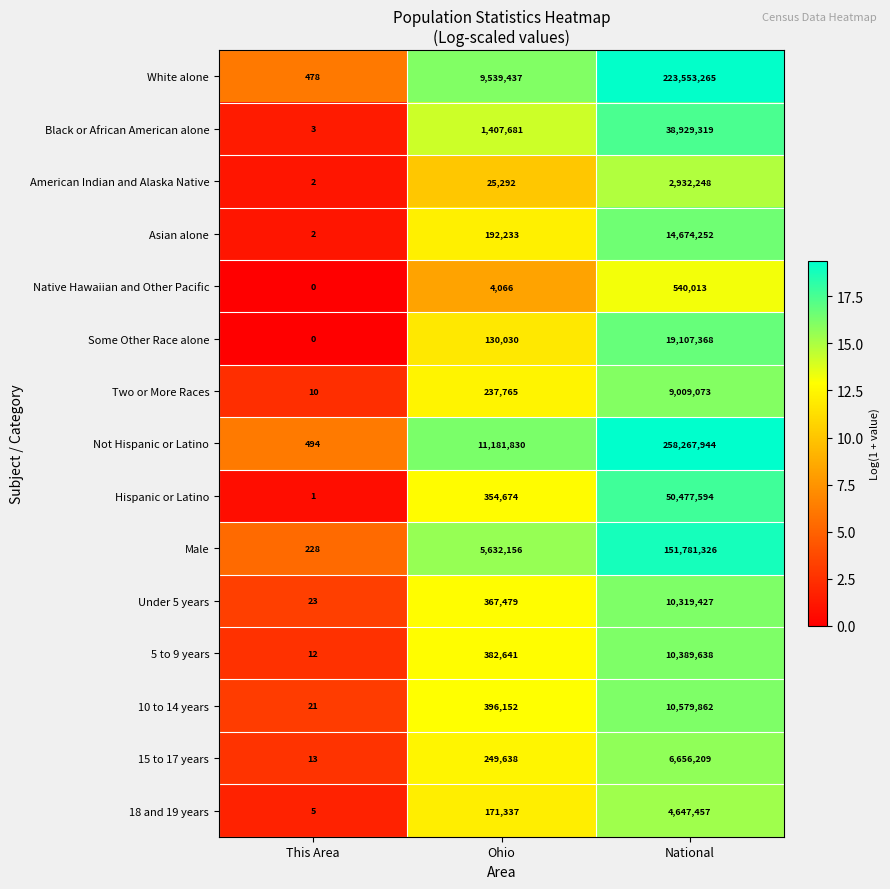

Where is Not Hispanic or Latino nearest to the value 129134219?

Ohio